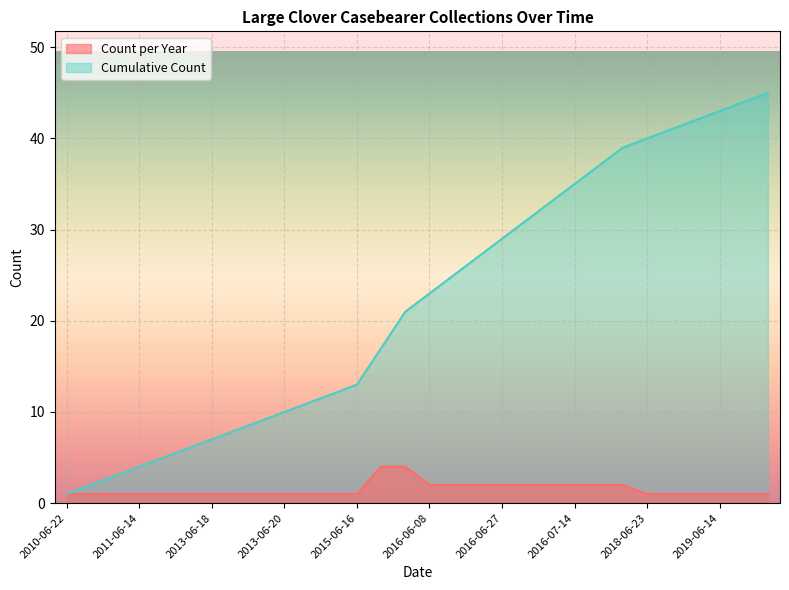

What is the total value across all series at 2016-07-09?

35